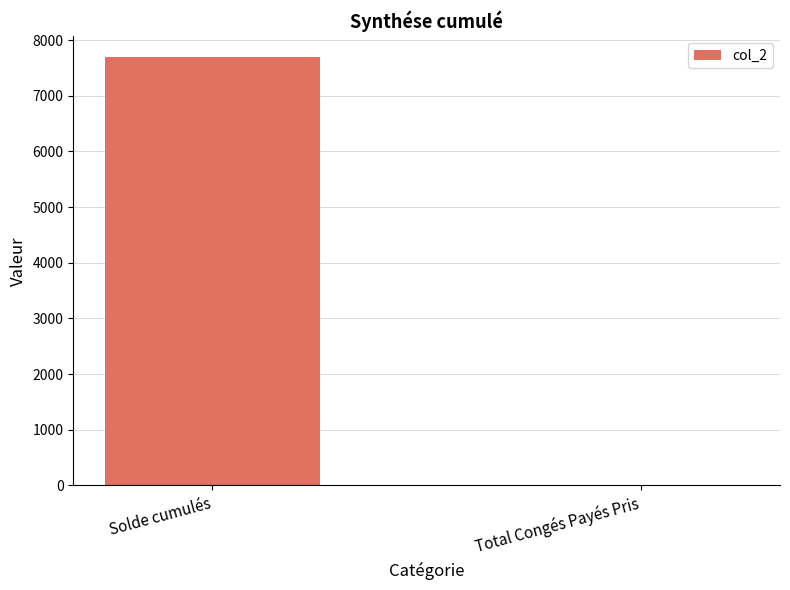

Reading left to right, what are all the values shown in this chart?

Solde cumulés=7688.3	Total Congés Payés Pris=10.0